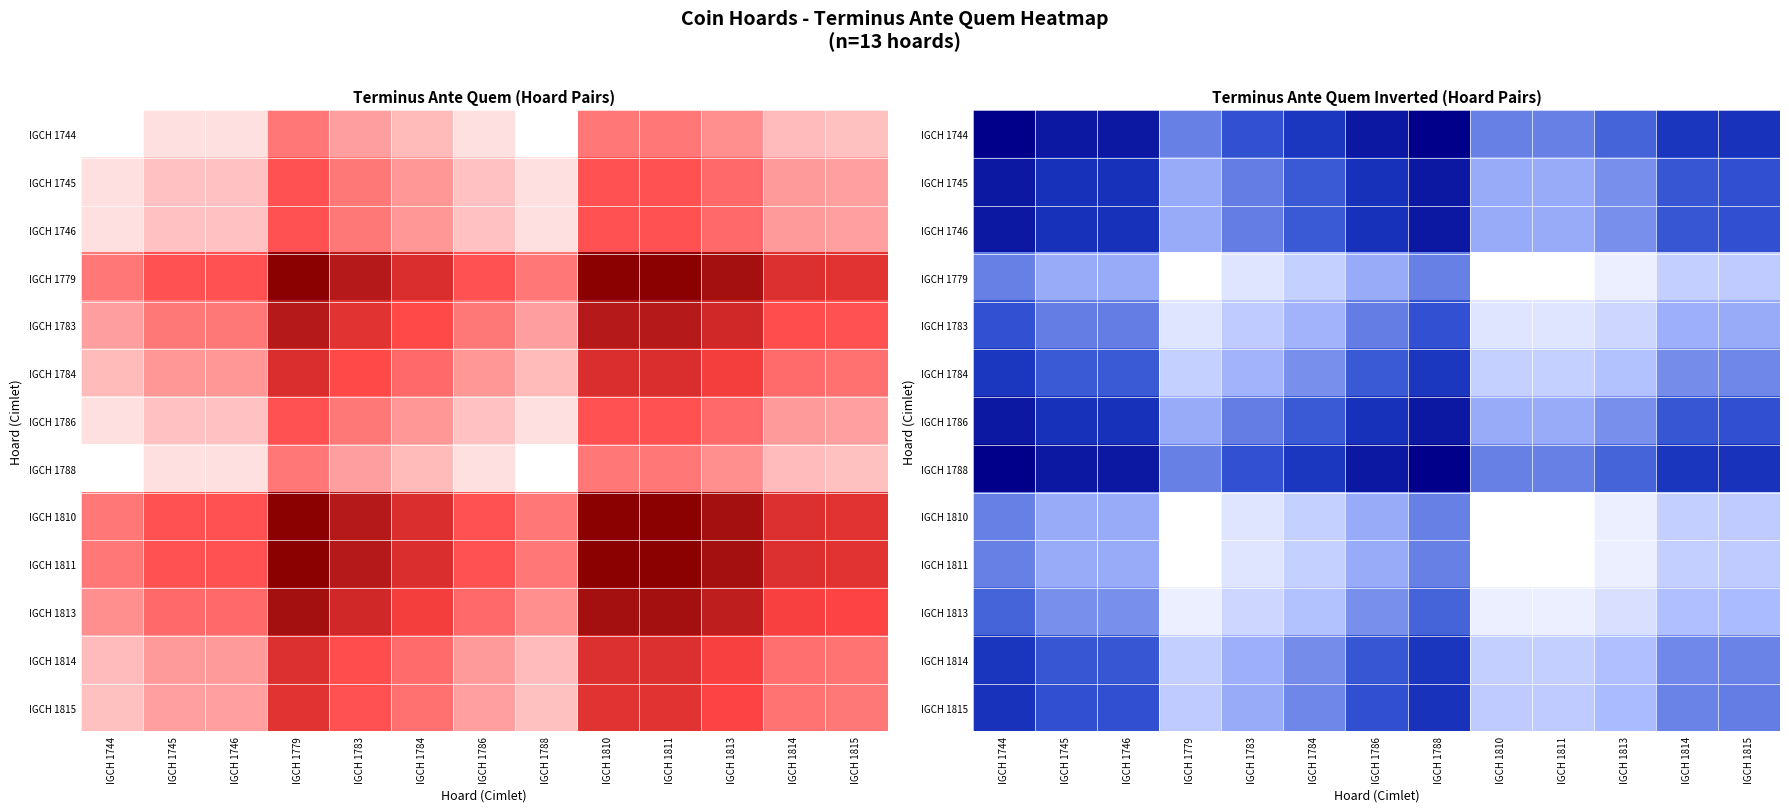

What is the difference between the maximum and second lowest values in the IGCH 1811 series?

49.5